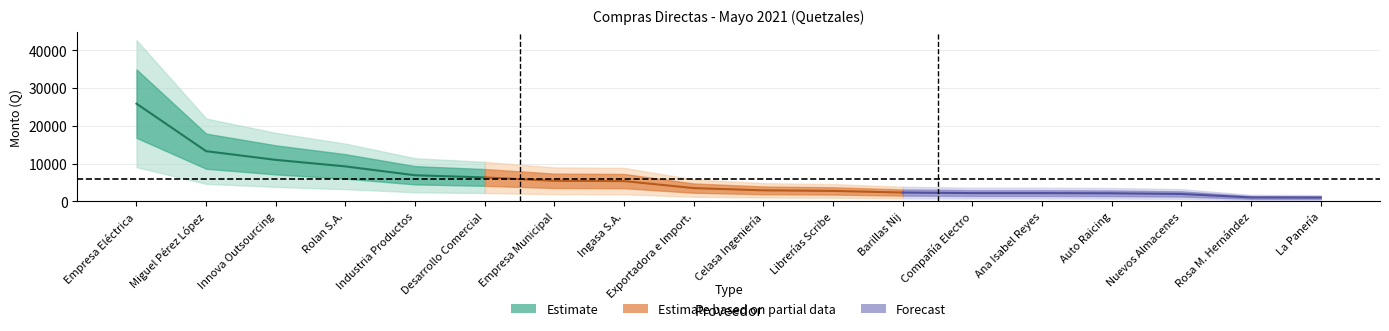

What is the sum of the values at 6 and 5?

11801.0